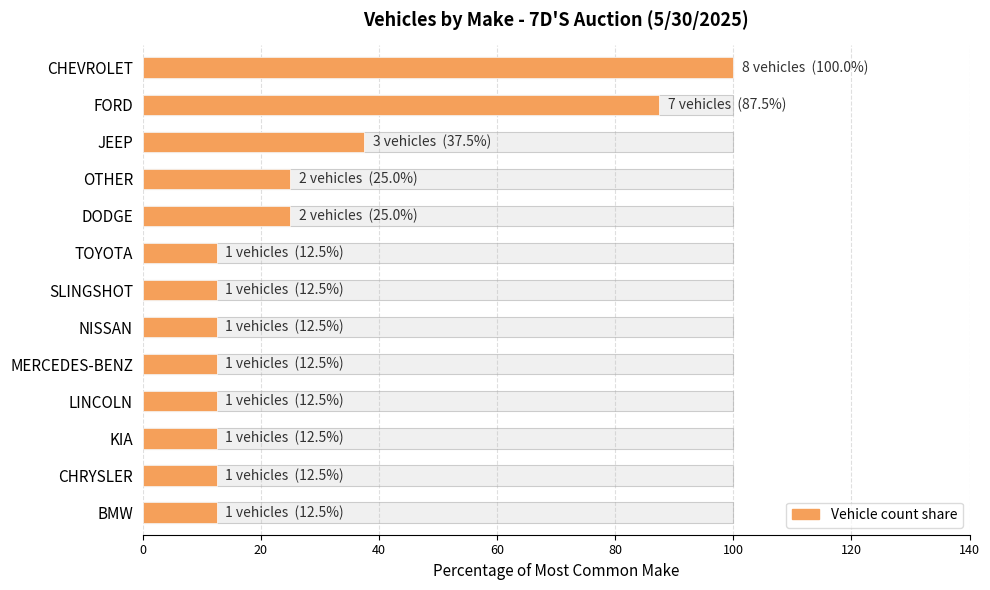

Which has a higher value, NISSAN or CHRYSLER?

NISSAN